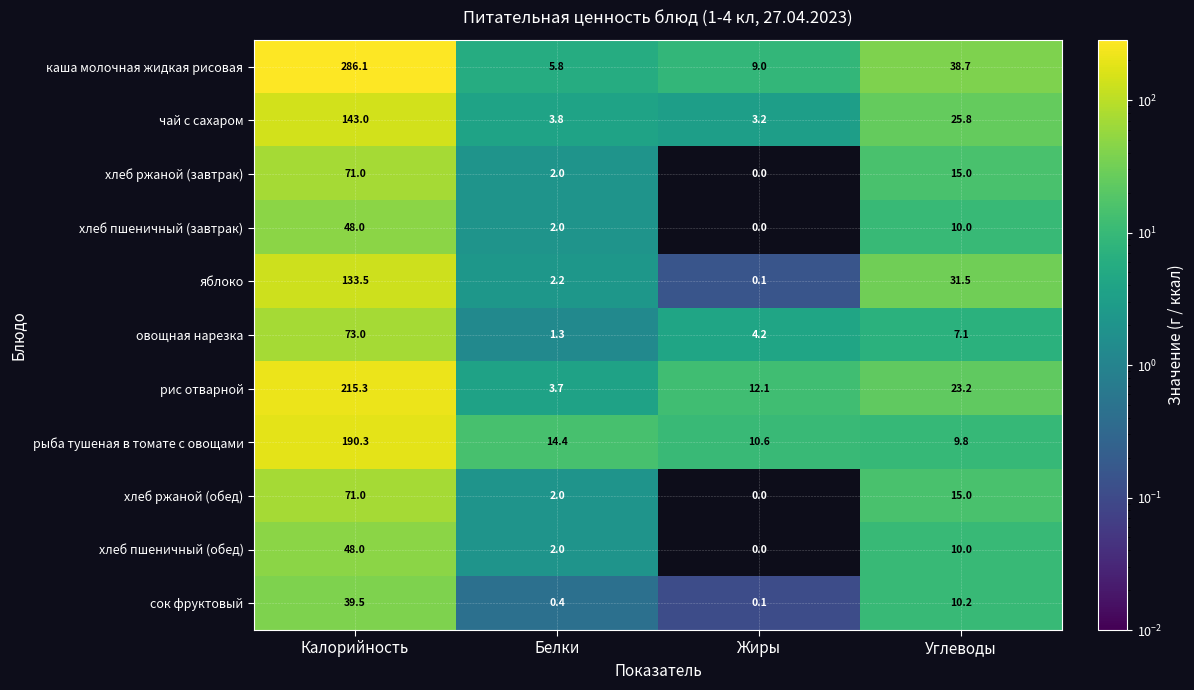

Which series has the largest range (max minus min)?

каша молочная жидкая рисовая